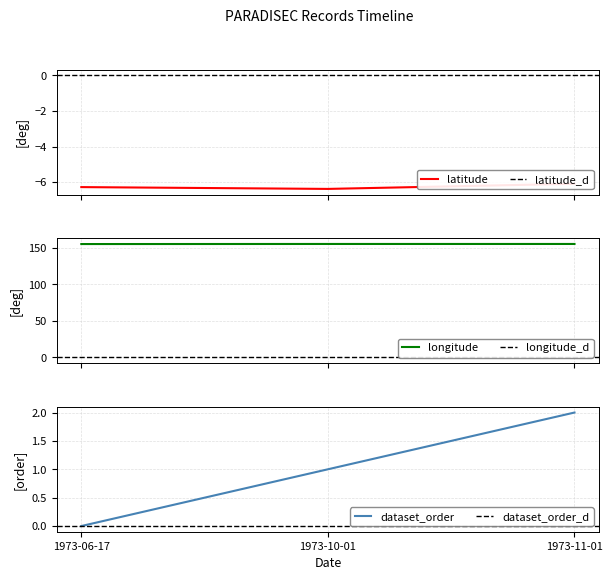

The value of longitude at 1973-10-01 is 155.1. True or false?

True